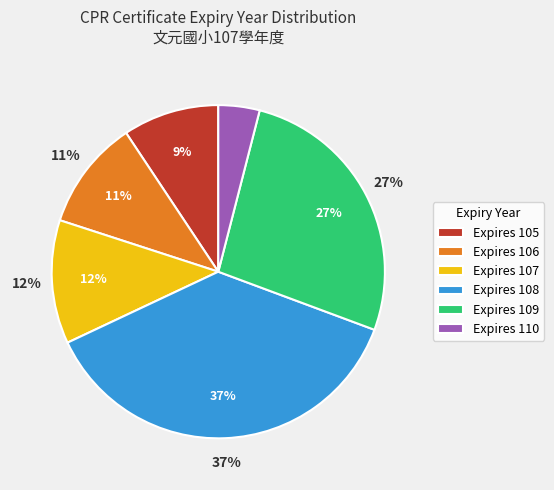

Is it true that 110 is 25% of the pie?

False